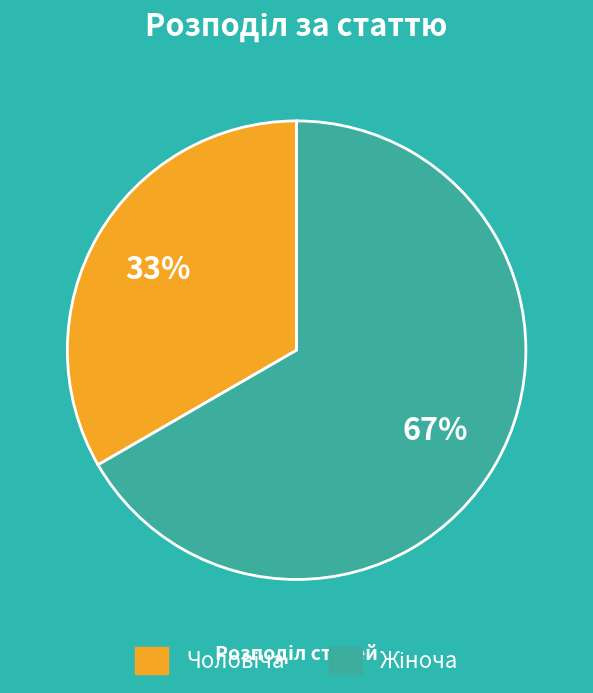

To the nearest percent, what is the average slice percentage?

50%